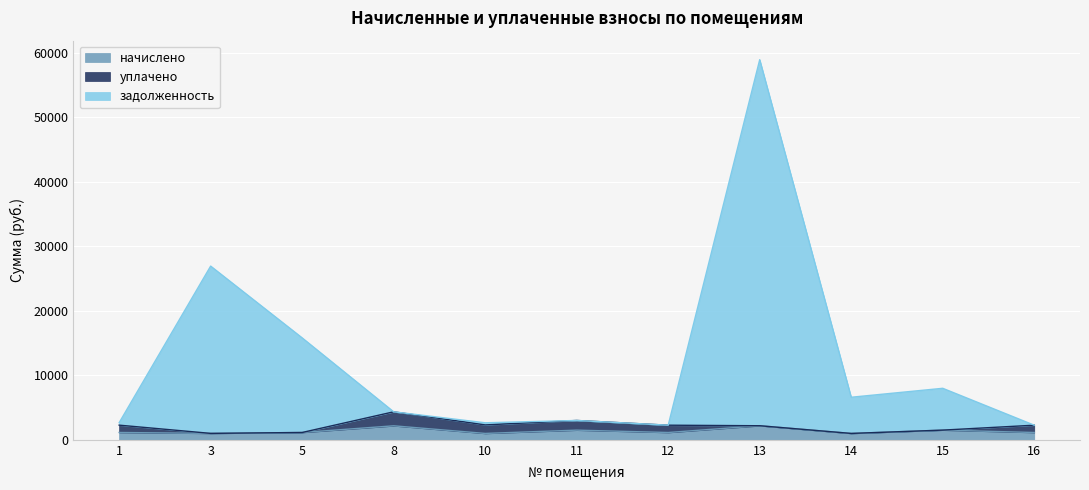

What is the spread (max minus min) of values at 3?

25932.2